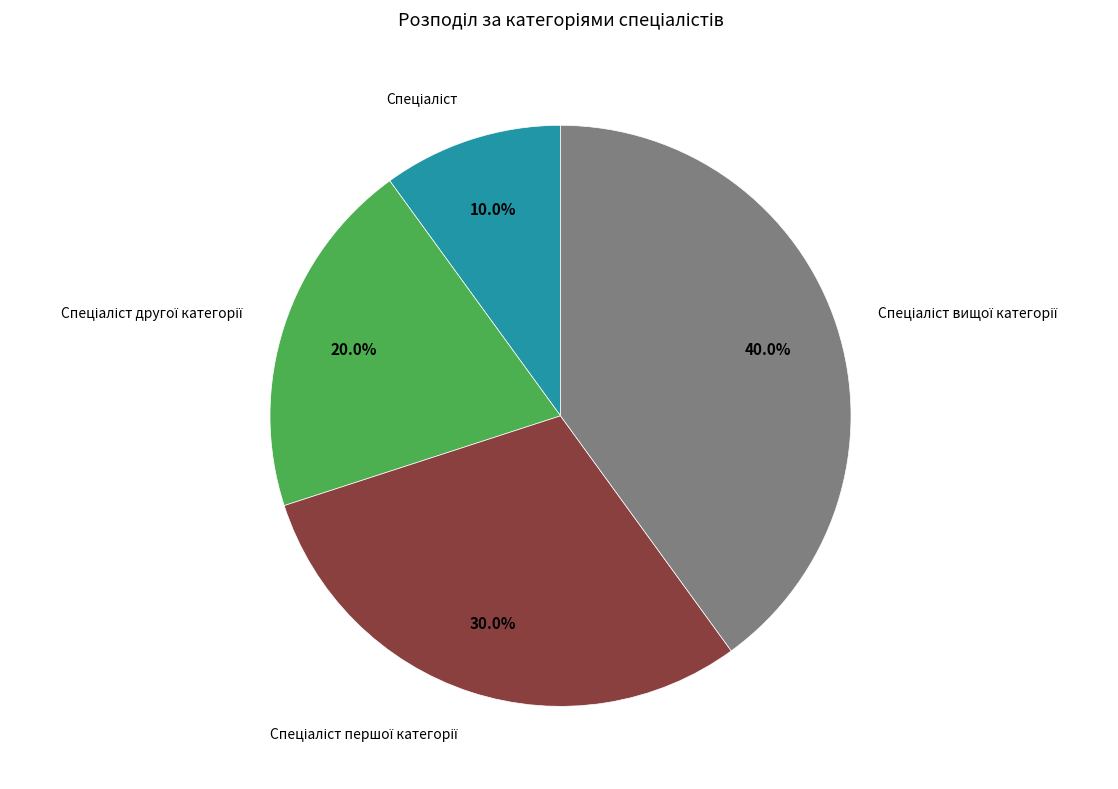

Is there any slice that represents more than half of the pie?

No